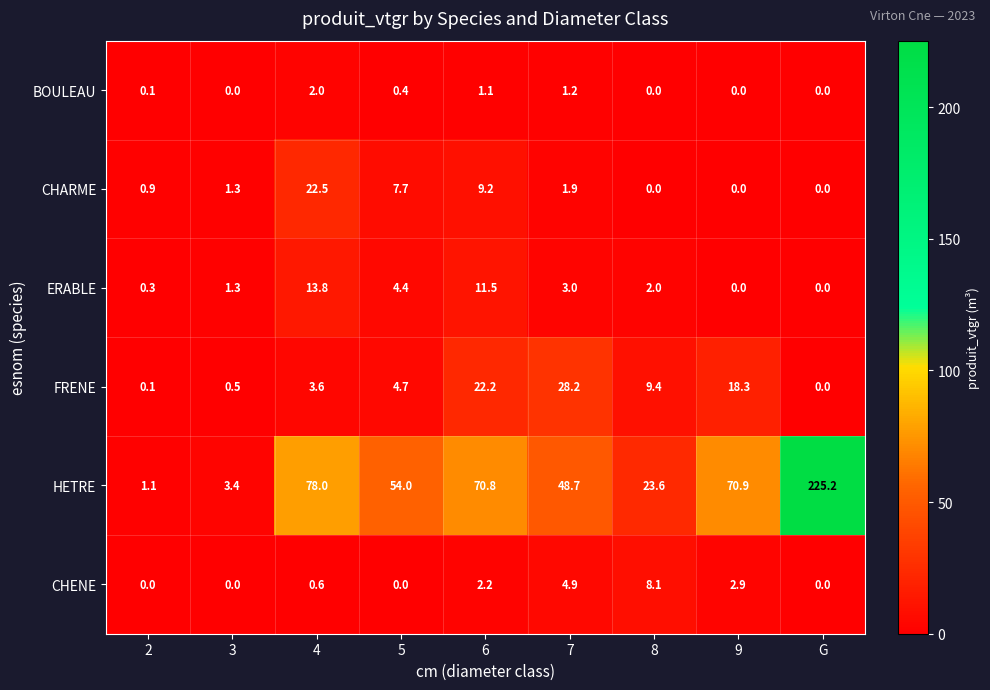

How many distinct data groups are displayed?

6